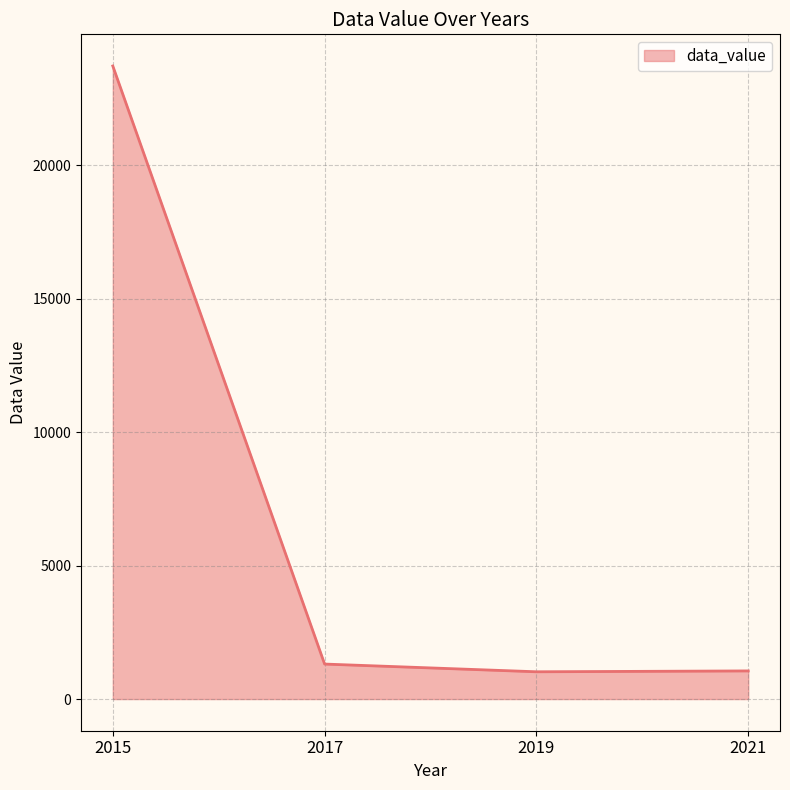

What is the change in value from 2015 to 2017?

-22397.1